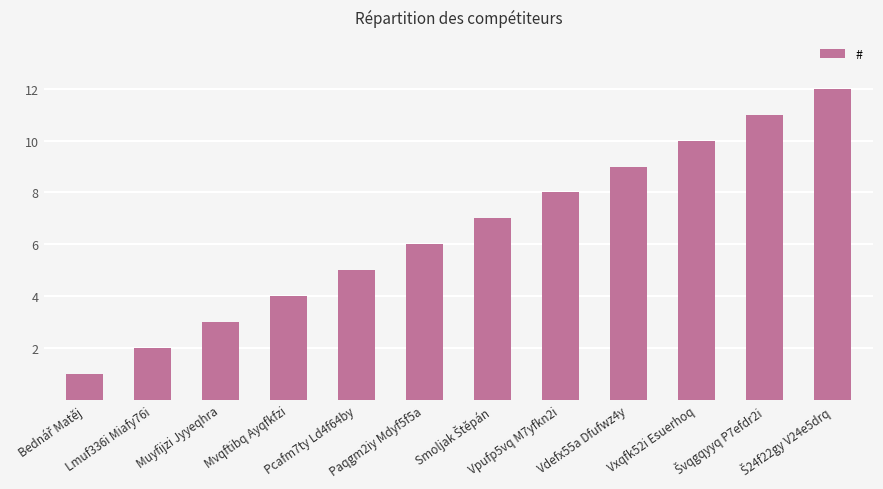

What is the difference between the maximum and second lowest values?

10